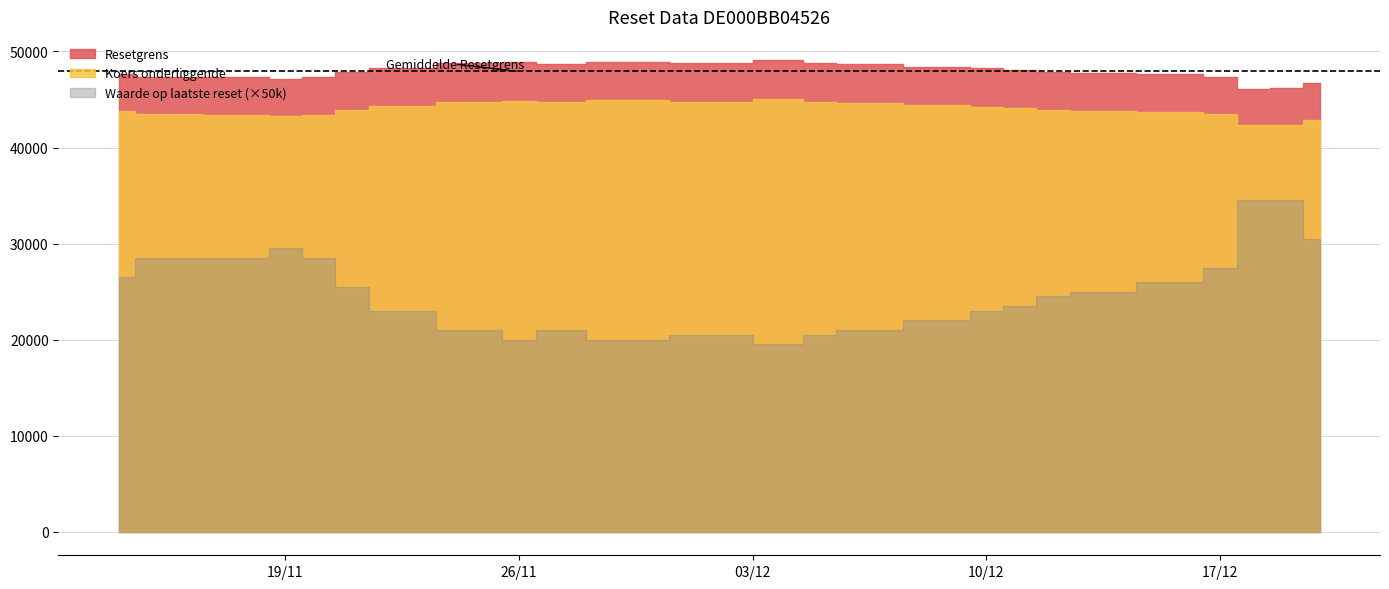

Rank the categories by Resetgrens value from highest to lowest.

2024-12-04, 2024-11-29, 2024-11-26, 2024-12-02, 2024-12-05, 2024-11-25, 2024-11-27, 2024-12-06, 2024-12-09, 2024-11-22, 2024-12-10, 2024-12-11, 2024-12-12, 2024-11-21, 2024-12-13, 2024-11-14, 2024-12-16, 2024-12-17, 2024-11-15, 2024-11-20, 2024-11-18, 2024-11-19, 2024-12-20, 2024-12-19, 2024-12-18